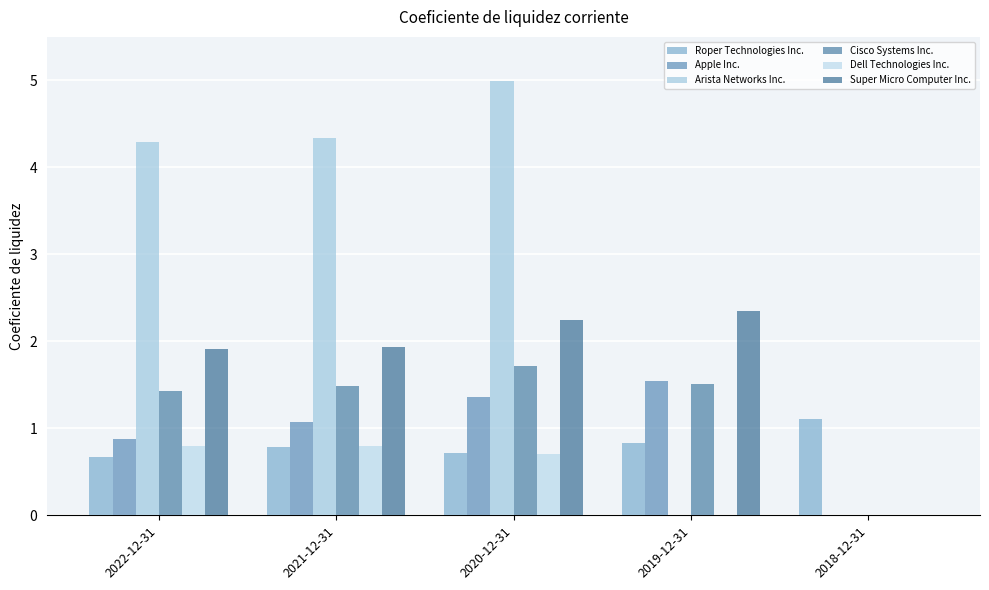

How many Dell Technologies Inc. values are between 0 and 1?

5